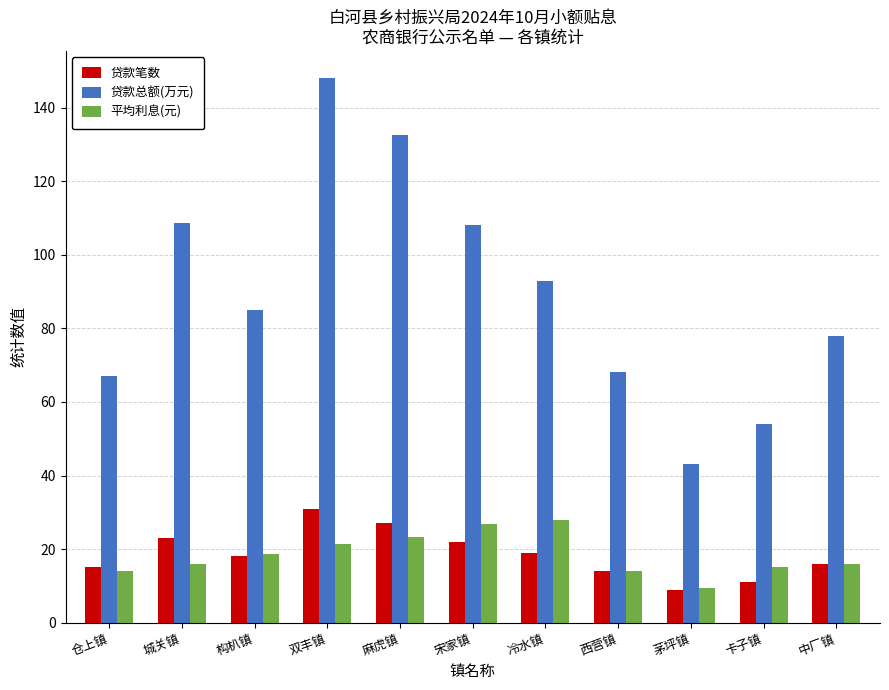

At which category is the sum across all series the highest?

双丰镇